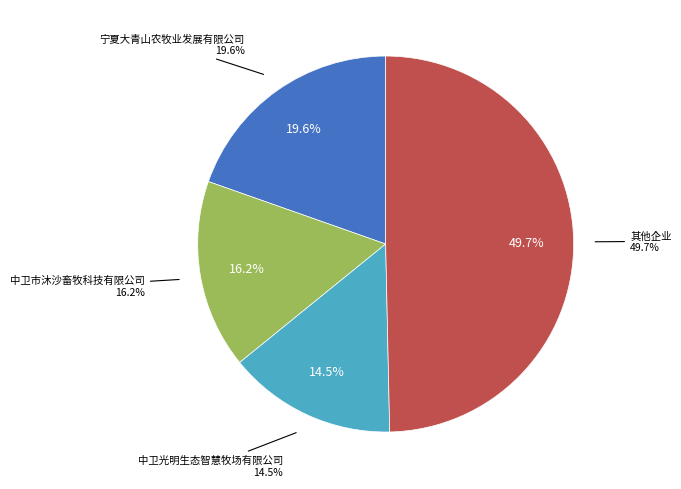

True or false: 中卫市犇腾奶牛养殖农民专业合作社 accounts for 1% of the total.

False